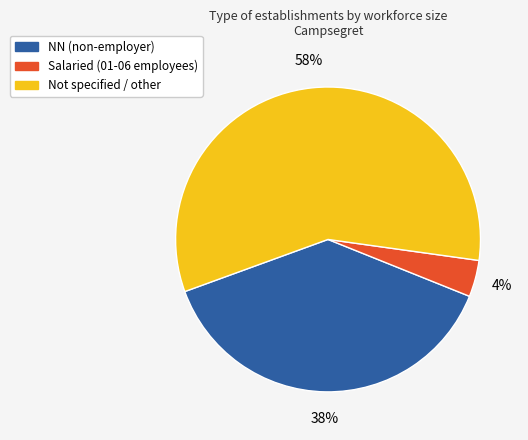

To the nearest percent, what is the difference between the largest and smallest slice percentages?

54%